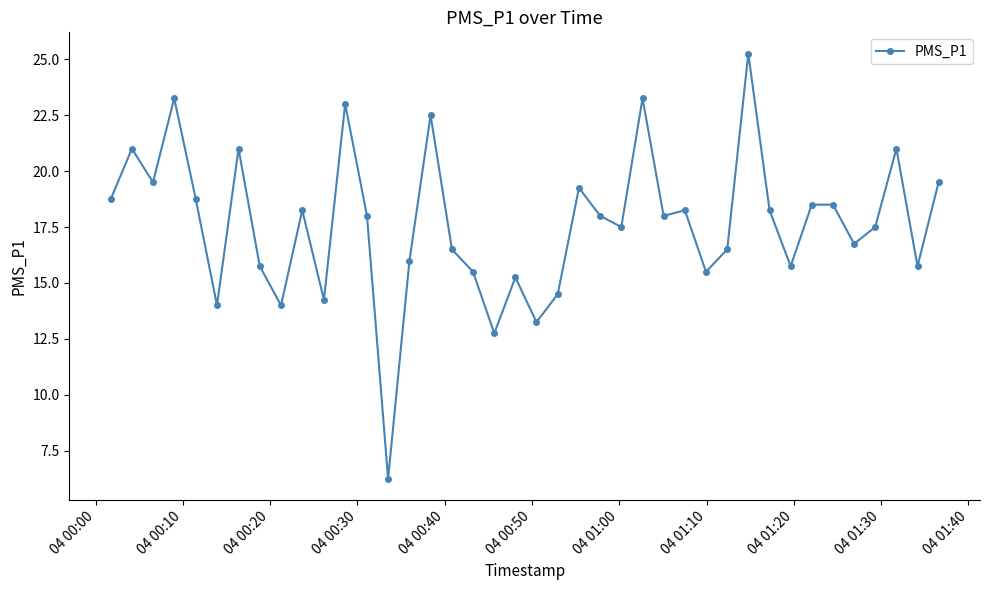

What is the average value?

17.6